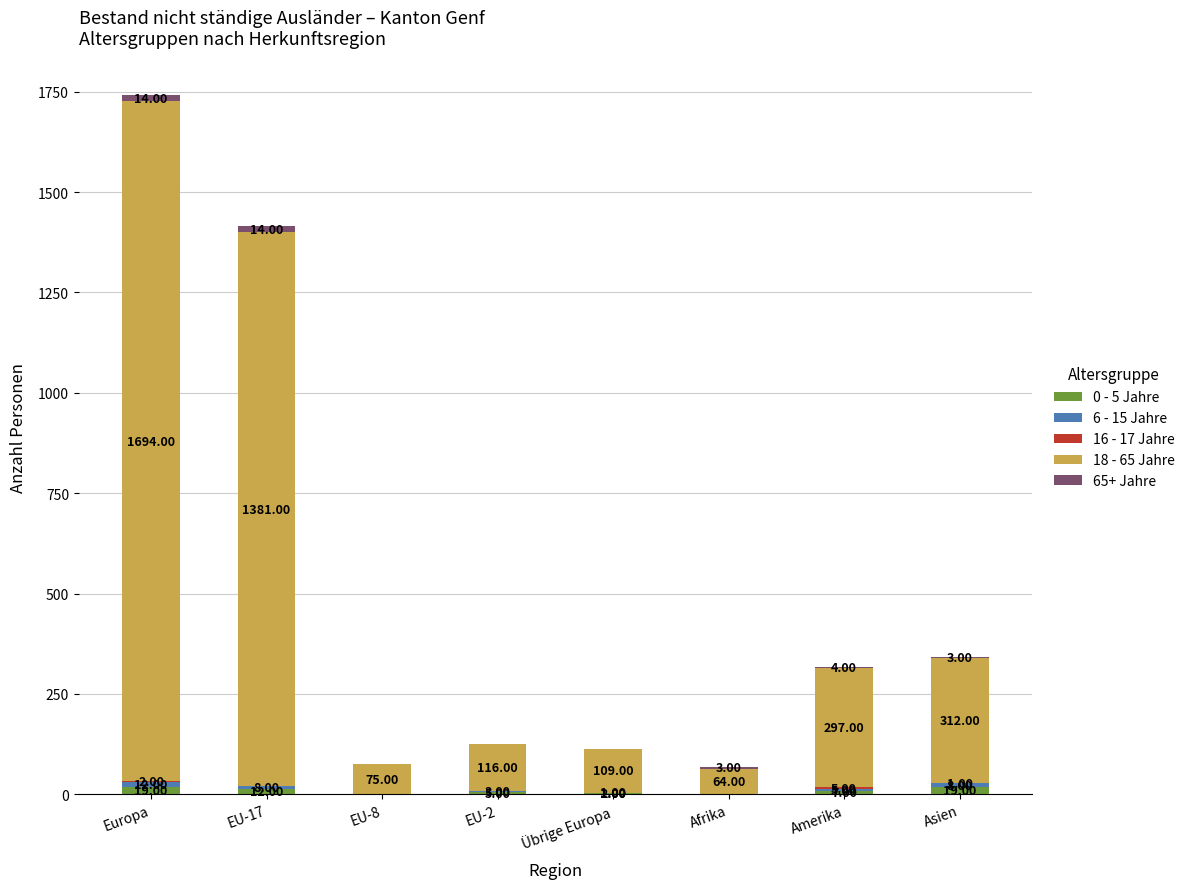

At which category is the sum across all series the highest?

Europa